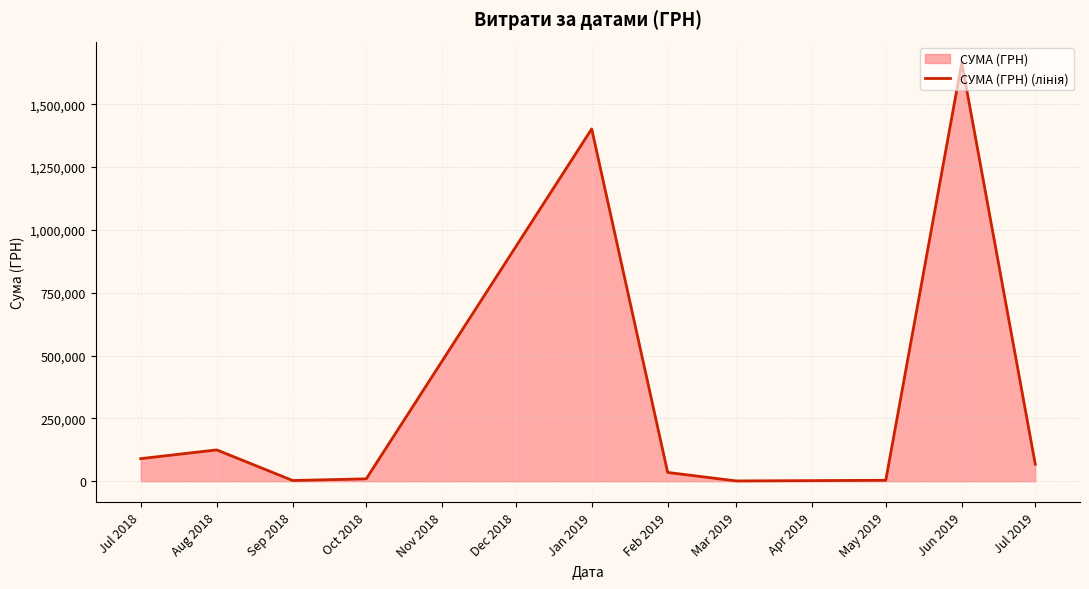

The value at Aug 2018 is 124718.7. True or false?

True